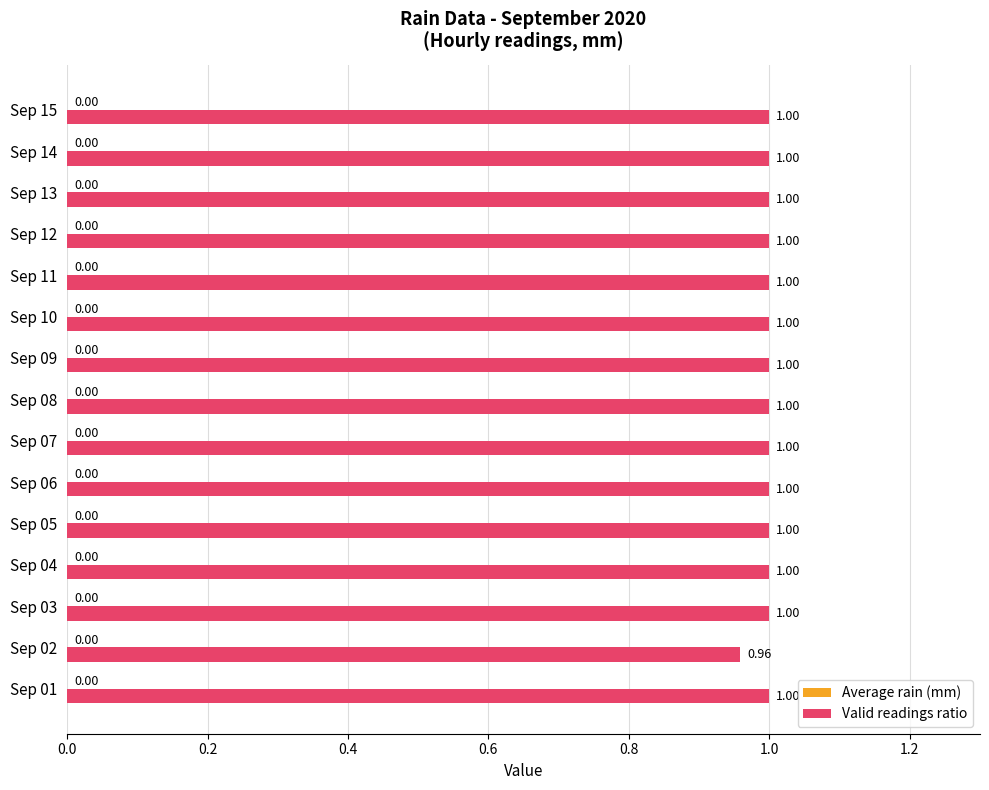

How many bars are there in total?

15